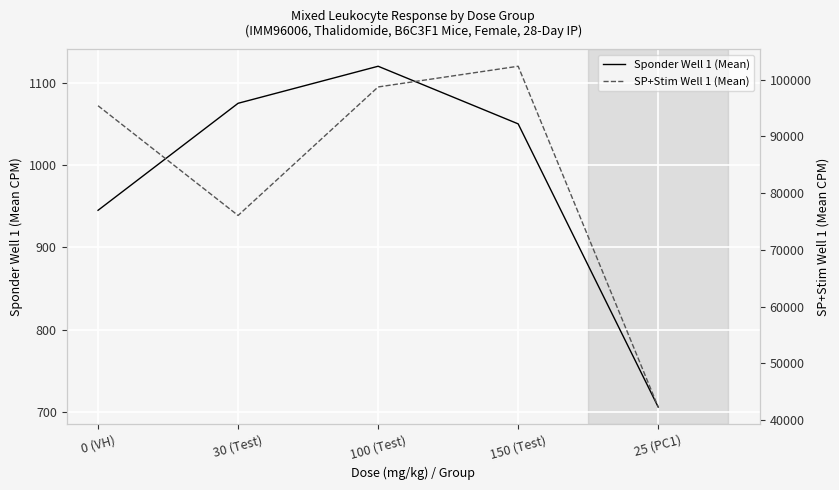

What are all the series names shown in the legend?

Sponder Well 1 (Mean), SP+Stim Well 1 (Mean)